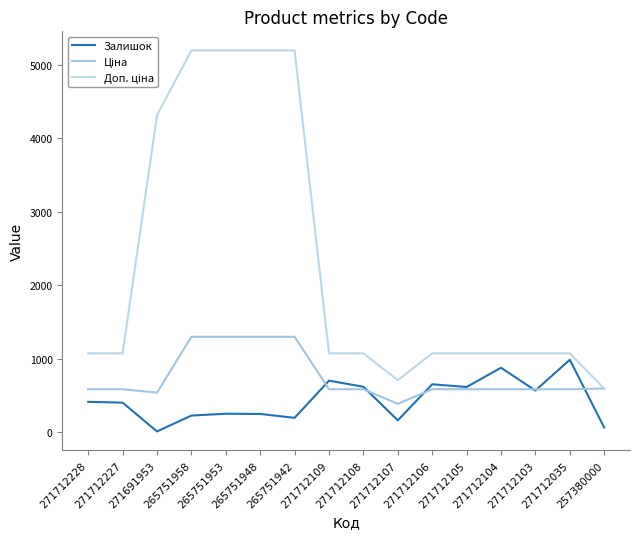

At which label is Ціна closest to 843?

257380000